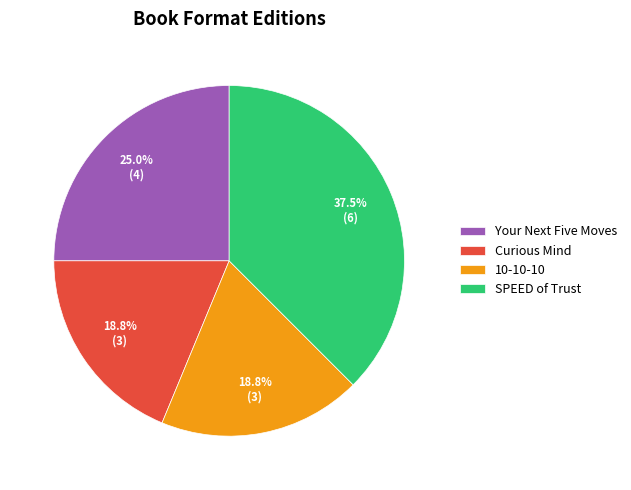

The 10-10-10 slice represents 19% of the pie. True or false?

True